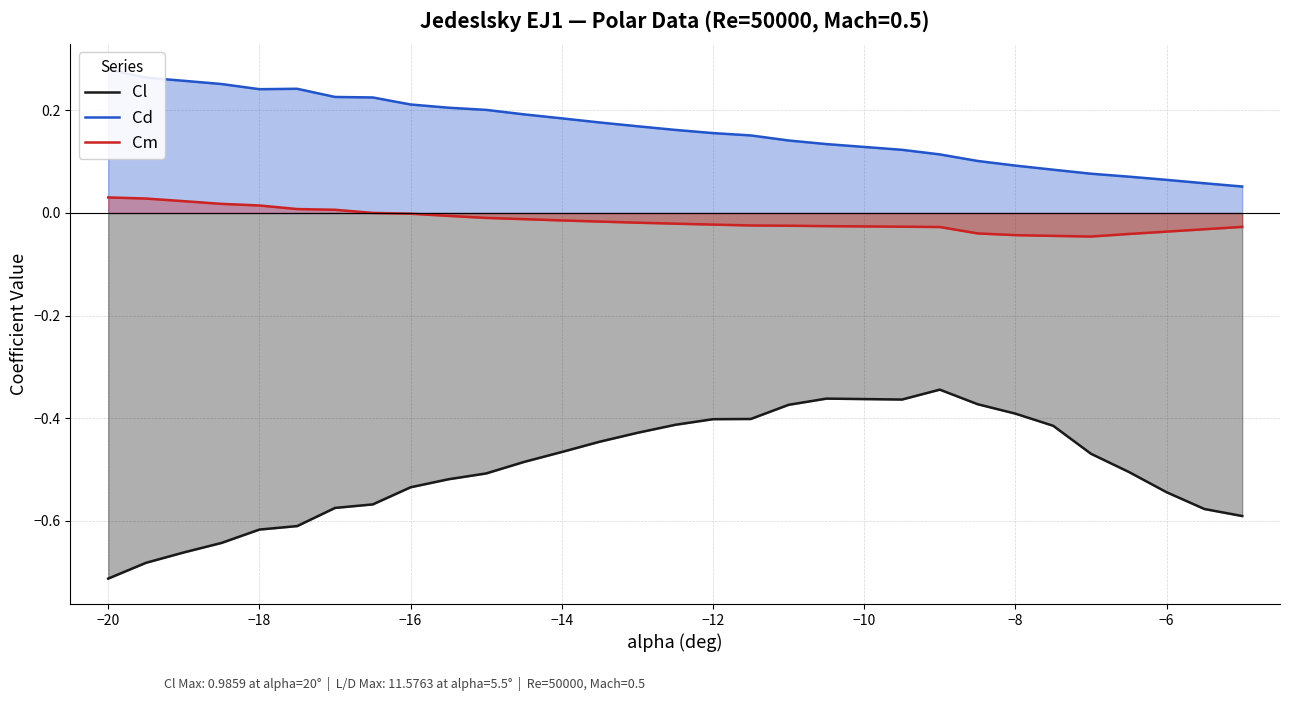

List the series in order of their peak value, highest first.

Cd, Cm, Cl